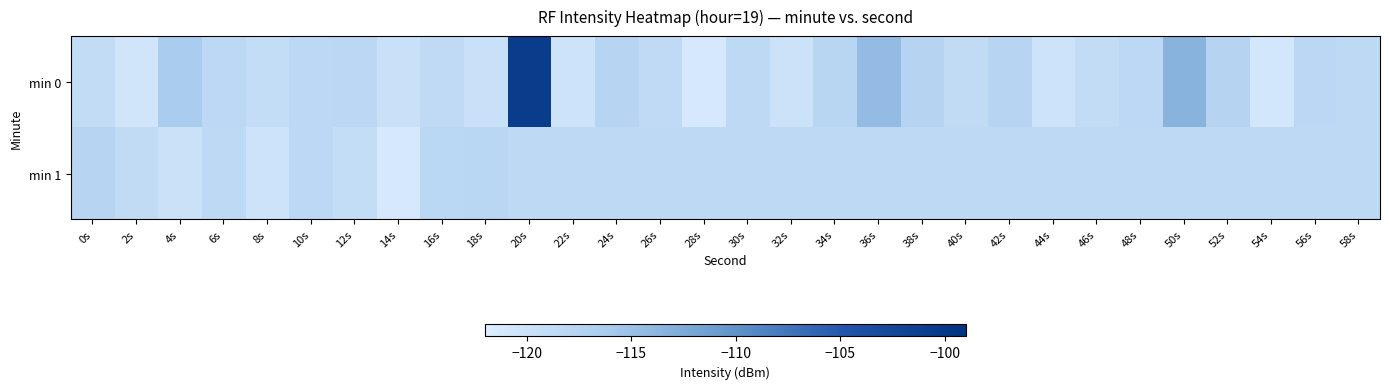

What is the difference between the highest and lowest values at 32s?

1.5